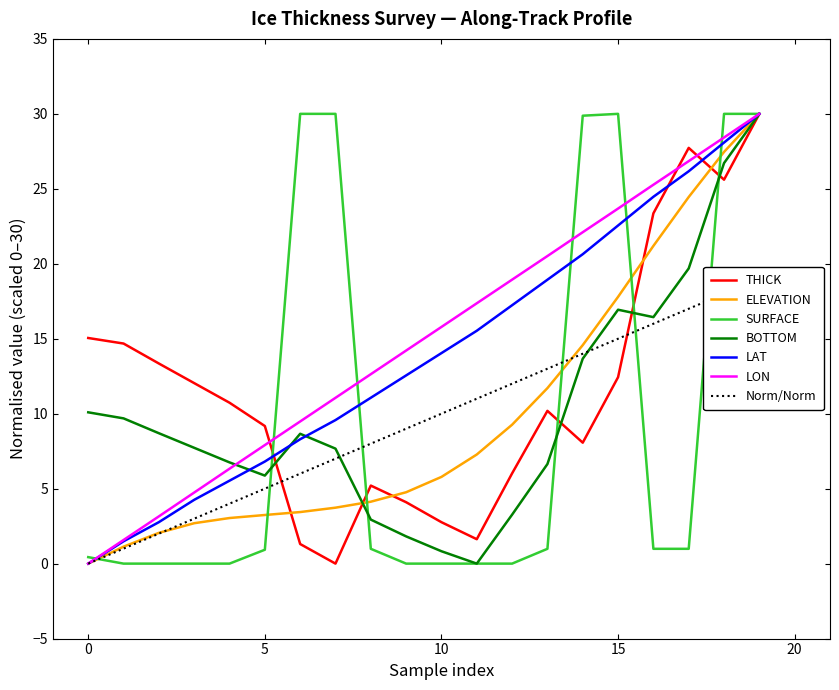

At which category is the sum across all series the highest?

19